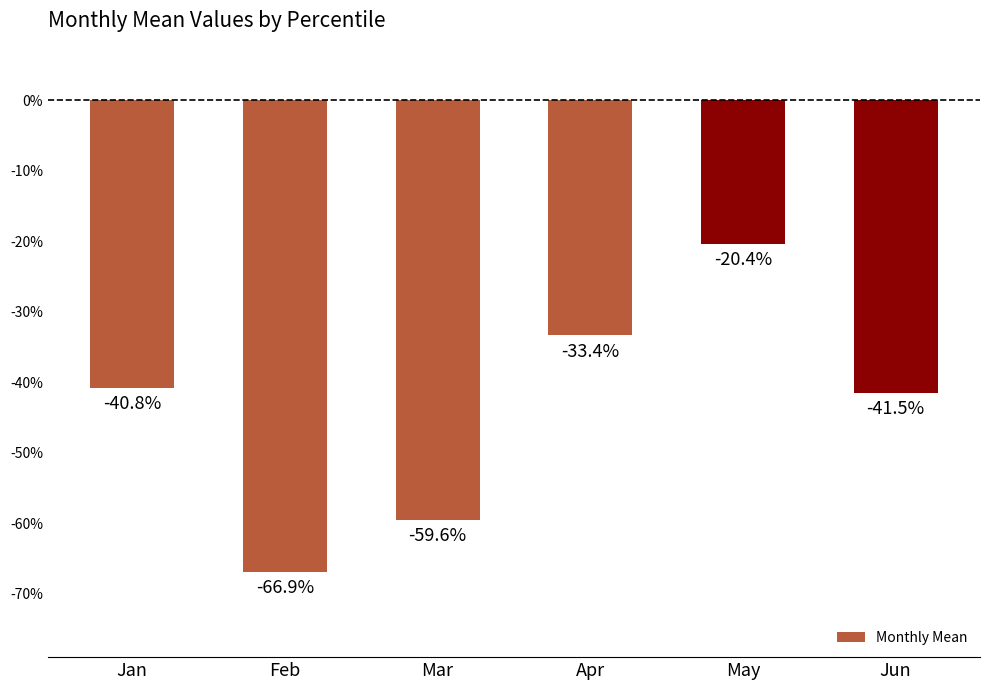

Is it true that the value at Jun is -0.5?

False